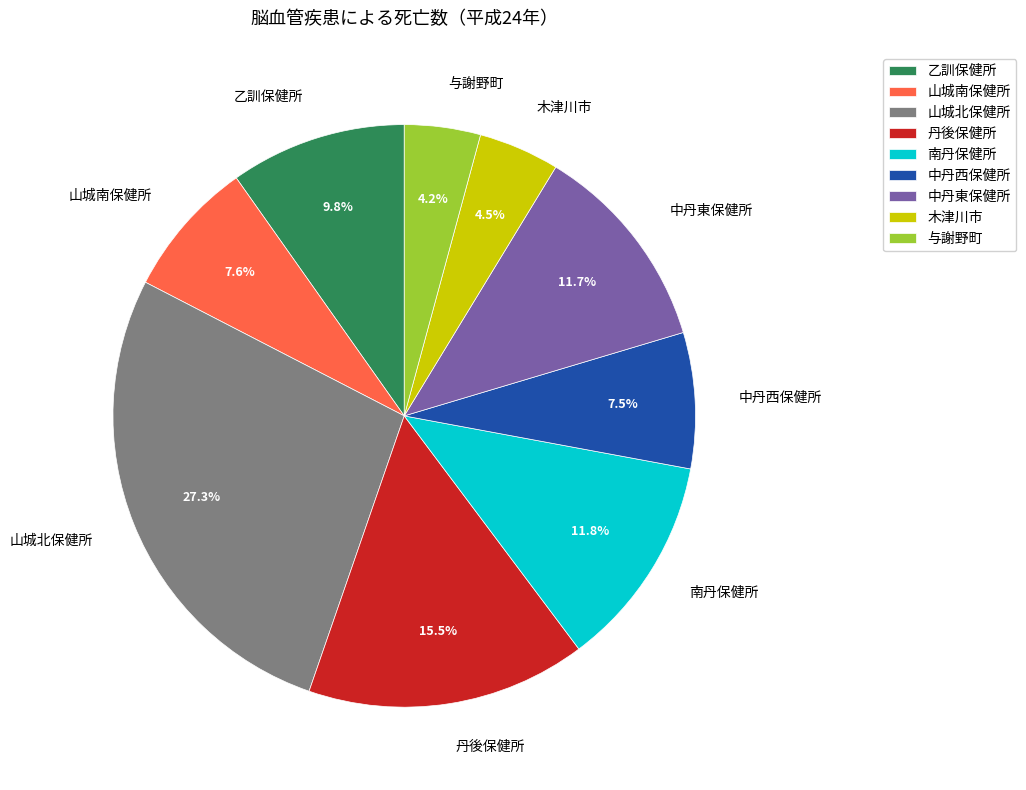

How much of the chart is everything except 中丹西保健所?

92.5%